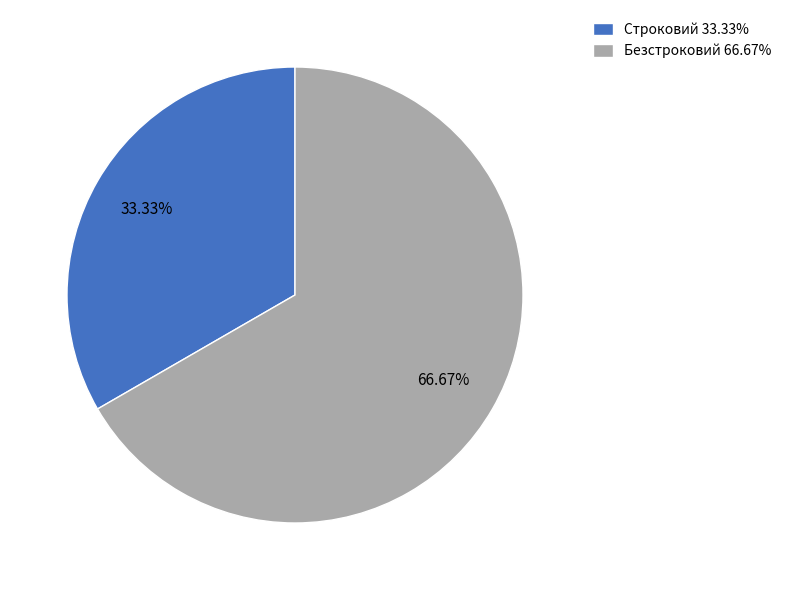

Does any single category account for the majority?

Yes